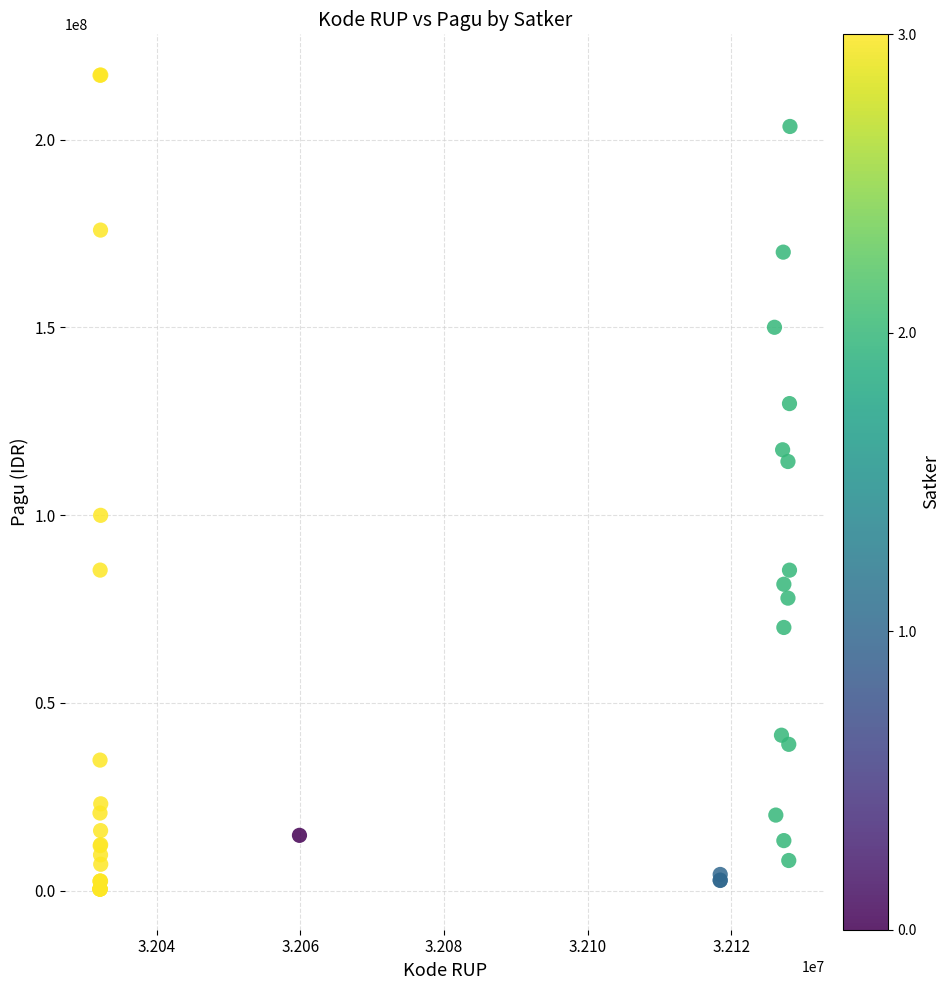

What Y value in the scatter plot is closest to 108830000?

114296000